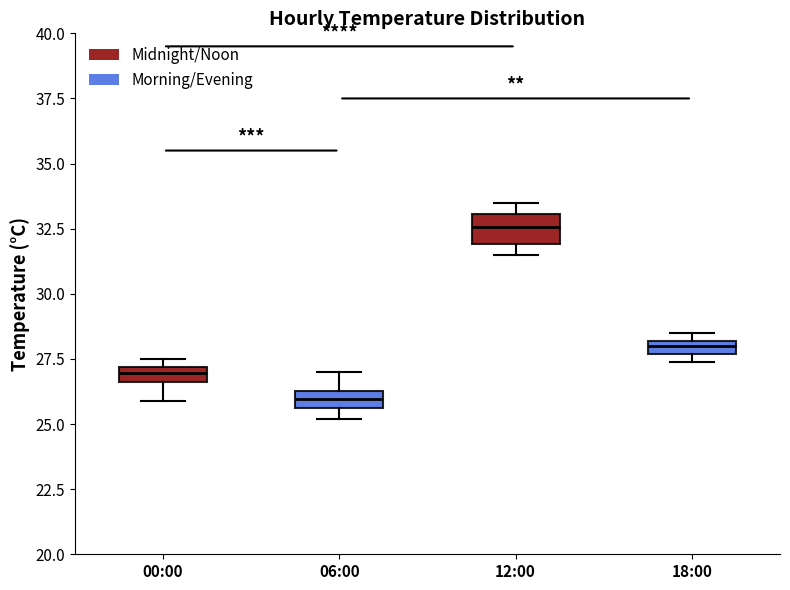

Which box has the lowest median line?

06:00